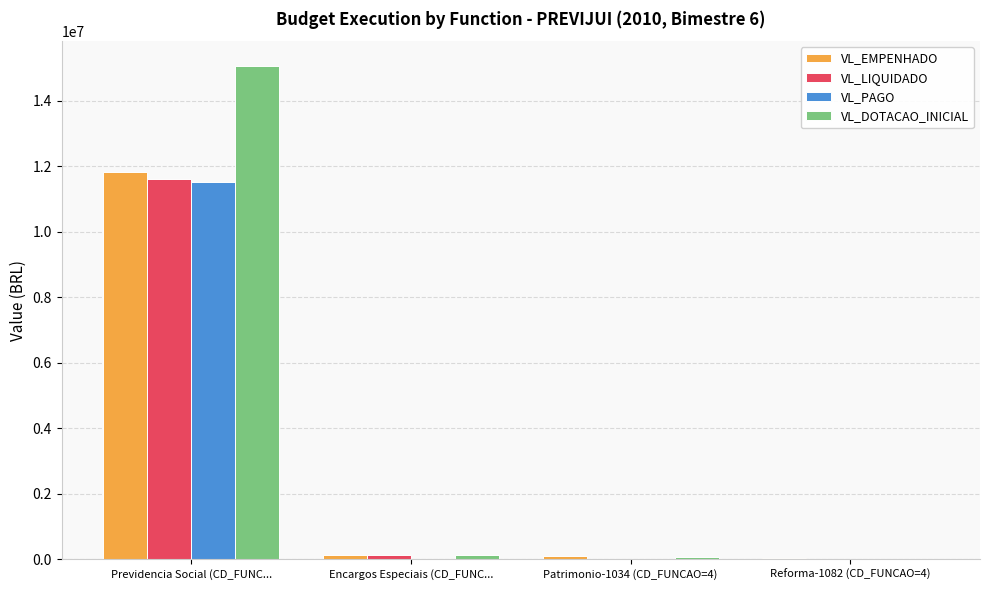

What are all the series names shown in the legend?

VL_EMPENHADO, VL_LIQUIDADO, VL_PAGO, VL_DOTACAO_INICIAL